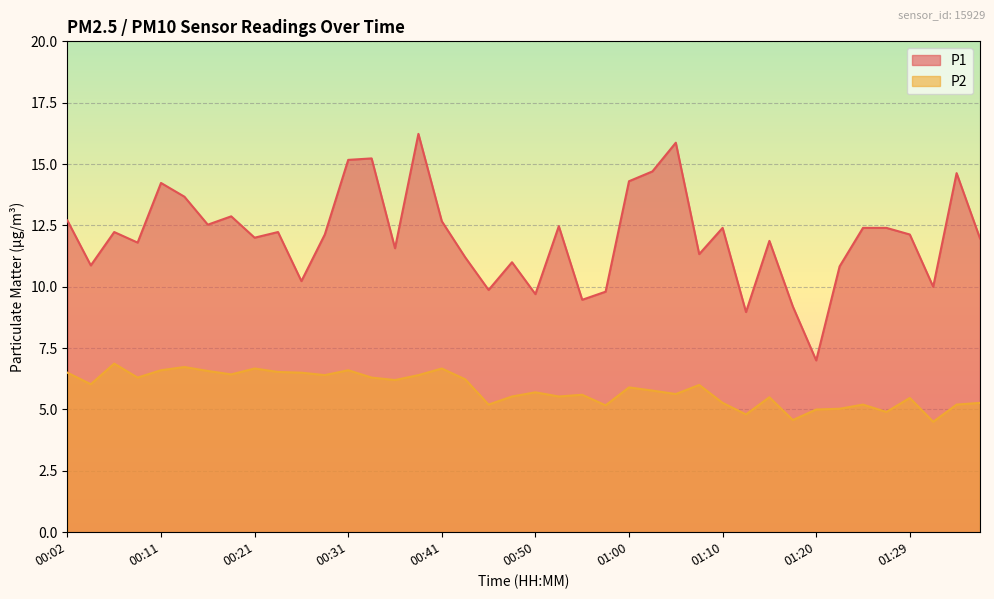

Reading left to right, list all the values displayed in this chart.

P1: 00:02=12.7	00:04=10.9	00:06=12.2	00:09=11.8	00:11=14.2	00:14=13.7	00:16=12.5	00:19=12.9	00:21=12.0	00:23=12.2	00:26=10.2	00:28=12.1	00:31=15.2	00:33=15.2	00:36=11.6	00:38=16.2	00:41=12.7	00:43=11.2	00:46=9.9	00:48=11.0	00:50=9.7	00:53=12.5	00:55=9.5	00:58=9.8	01:00=14.3	01:03=14.7	01:05=15.9	01:07=11.3	01:10=12.4	01:12=9.0	01:15=11.9	01:17=9.2	01:20=7.0	01:22=10.8	01:25=12.4	01:27=12.4	01:29=12.1	01:32=10.0	01:34=14.6	01:37=12.0
P2: 00:02=6.5	00:04=6.0	00:06=6.9	00:09=6.3	00:11=6.6	00:14=6.7	00:16=6.6	00:19=6.4	00:21=6.7	00:23=6.5	00:26=6.5	00:28=6.4	00:31=6.6	00:33=6.3	00:36=6.2	00:38=6.4	00:41=6.7	00:43=6.2	00:46=5.2	00:48=5.5	00:50=5.7	00:53=5.5	00:55=5.6	00:58=5.2	01:00=5.9	01:03=5.8	01:05=5.6	01:07=6.0	01:10=5.3	01:12=4.8	01:15=5.5	01:17=4.6	01:20=5.0	01:22=5.0	01:25=5.2	01:27=4.9	01:29=5.5	01:32=4.5	01:34=5.2	01:37=5.3